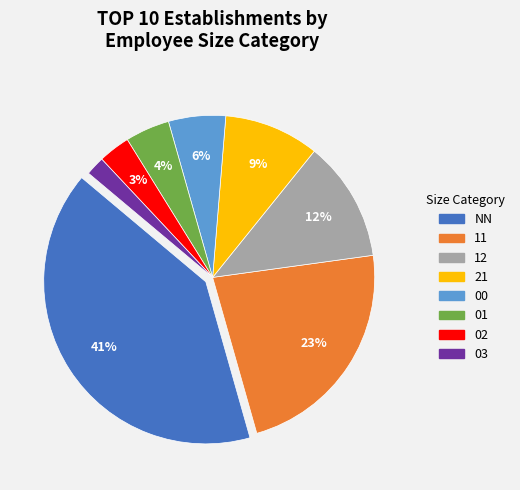

Between 00 and 11, which is larger?

11